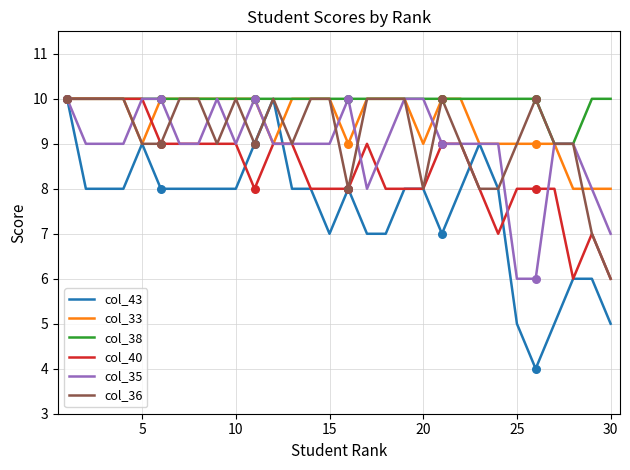

Which series has the largest total across all categories?

col_38